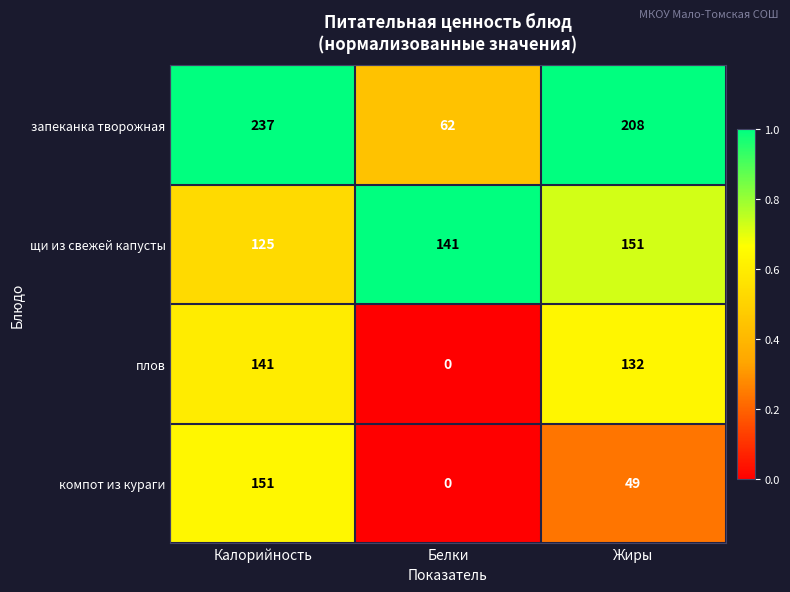

Read the компот из кураги value at Жиры.

49